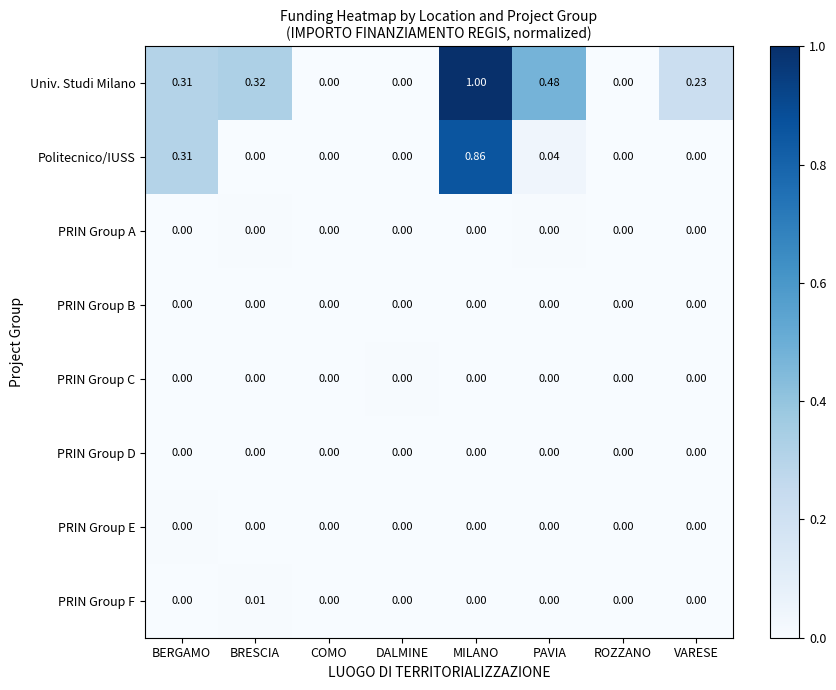

Which series changed the most between COMO and MILANO?

Univ. Studi Milano